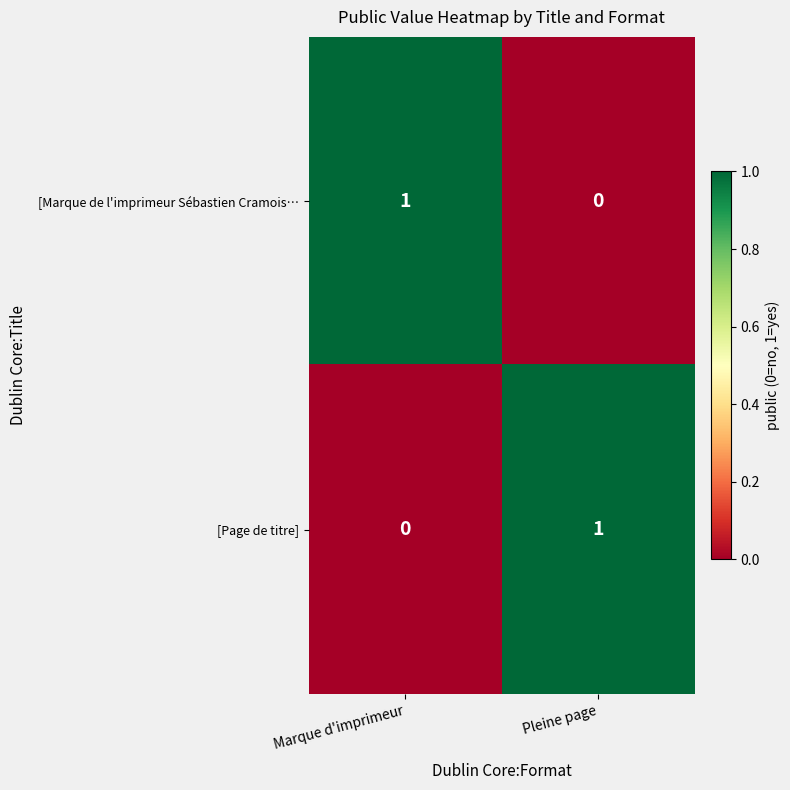

Is it true that [Page de titre] equals 1 at Pleine page?

True